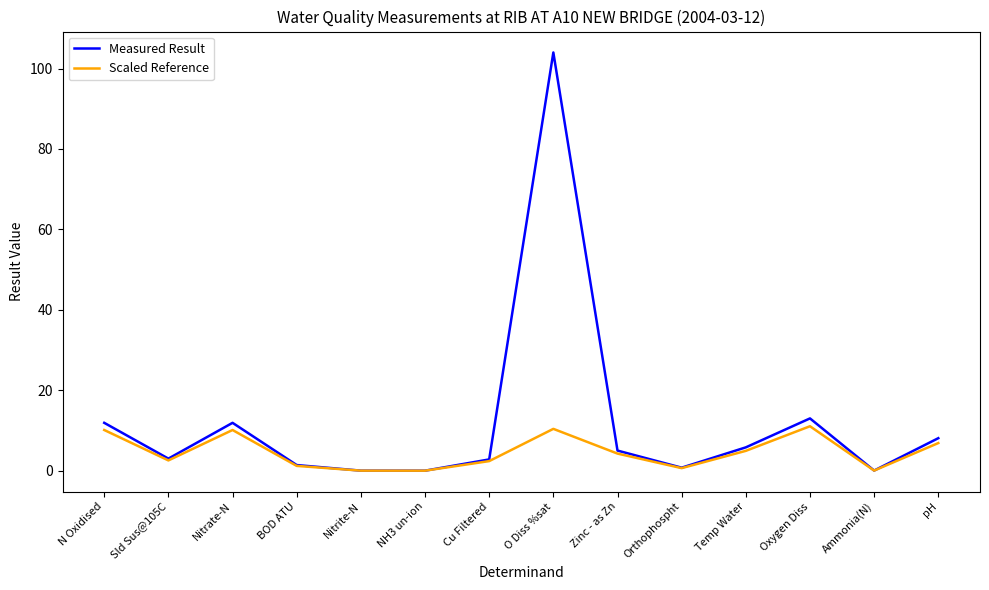

The Scaled Reference series shows 6.9 at pH. True or false?

True